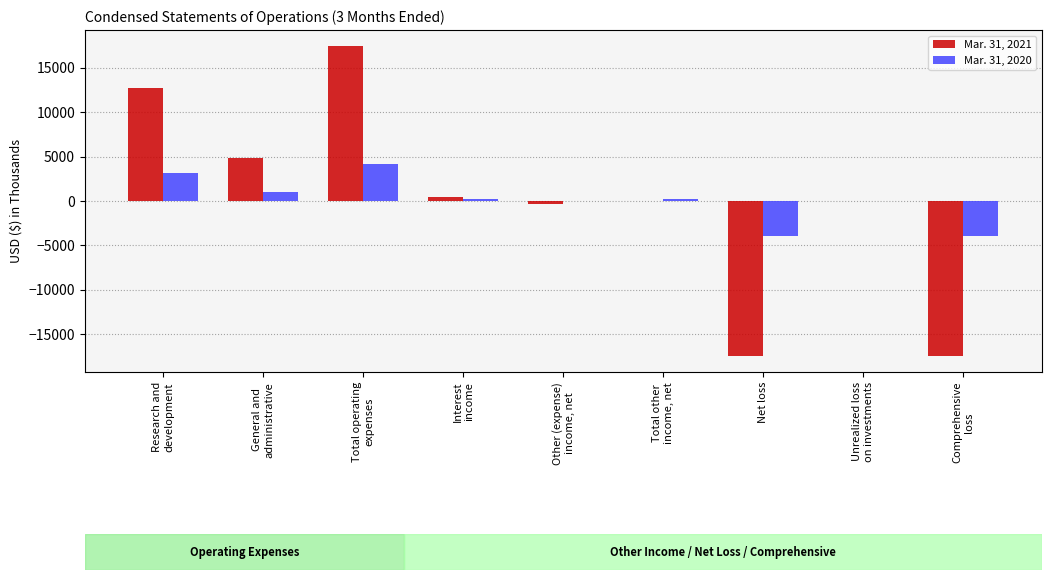

How many series are shown in this chart?

2